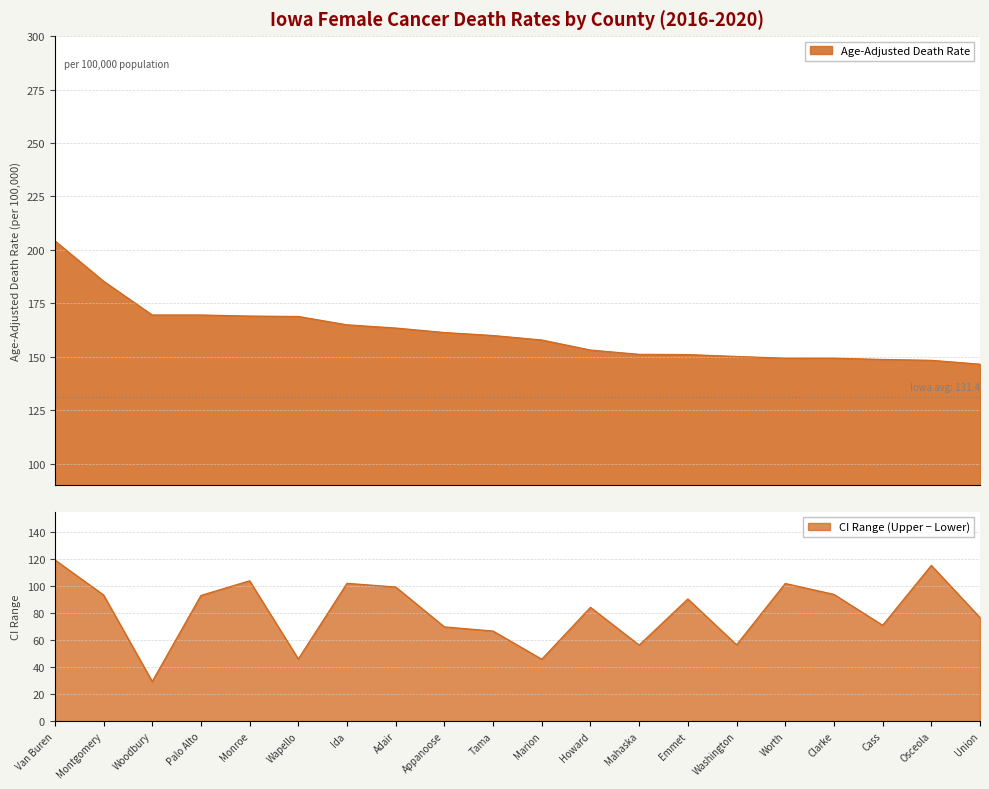

What is the label of the 5th point from the right?

Worth